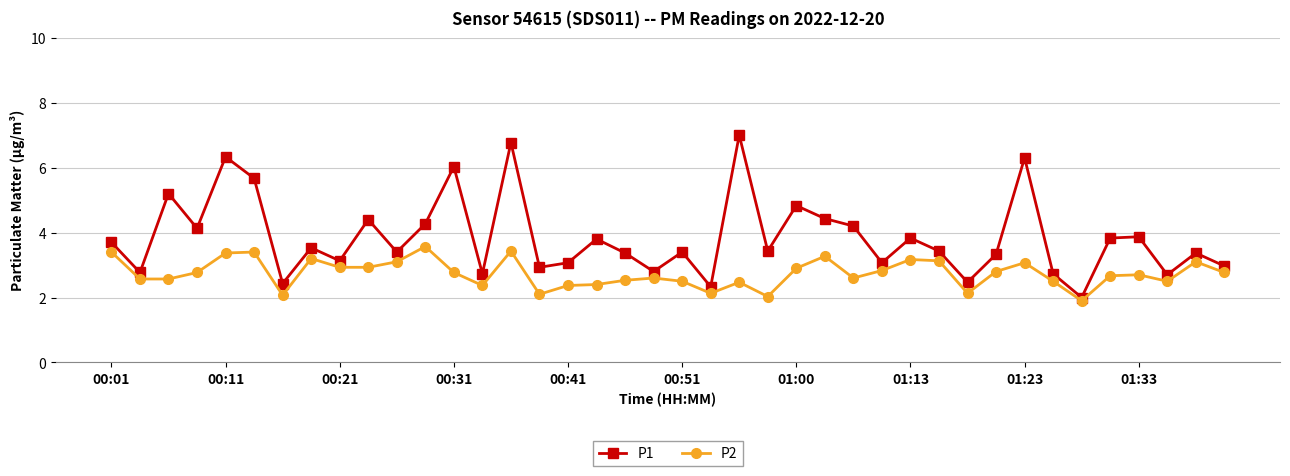

Reading left to right, list all the values displayed in this chart.

P1: 3.7	2.8	5.2	4.1	6.3	5.7	2.4	3.5	3.1	4.4	3.4	4.3	6.0	2.7	6.8	2.9	3.1	3.8	3.4	2.8	3.4	2.3	7.0	3.4	4.8	4.4	4.2	3.1	3.8	3.4	2.5	3.3	6.3	2.7	2.0	3.8	3.9	2.7	3.4	3.0
P2: 3.4	2.6	2.6	2.8	3.4	3.4	2.1	3.2	2.9	2.9	3.1	3.6	2.8	2.4	3.4	2.1	2.4	2.4	2.5	2.6	2.5	2.1	2.5	2.0	2.9	3.3	2.6	2.8	3.2	3.1	2.1	2.8	3.1	2.5	1.9	2.7	2.7	2.5	3.1	2.8